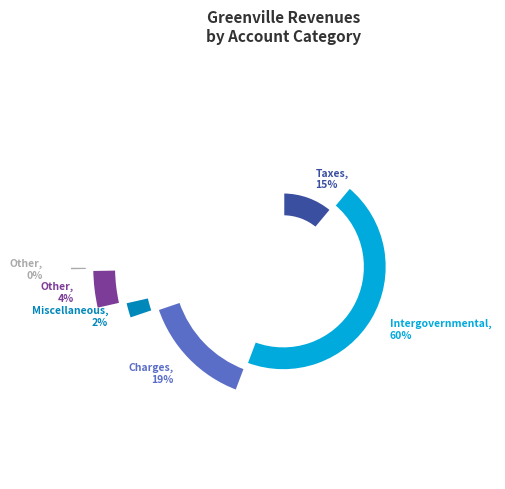

The Charges for Services slice represents 14% of the pie. True or false?

False